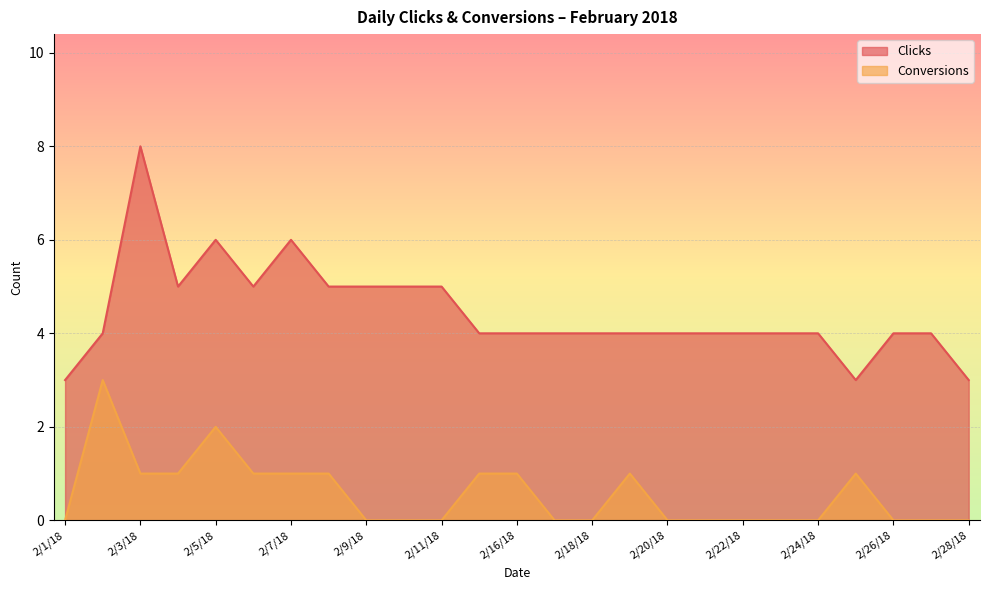

At which category does the chart reach its peak across all series?

2/3/18